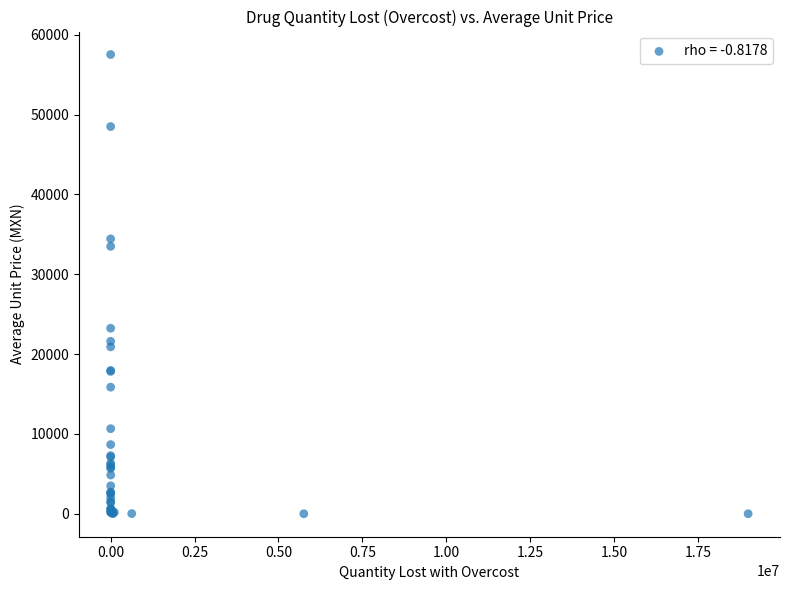

What Y value in the scatter plot is closest to 28757?

33487.5